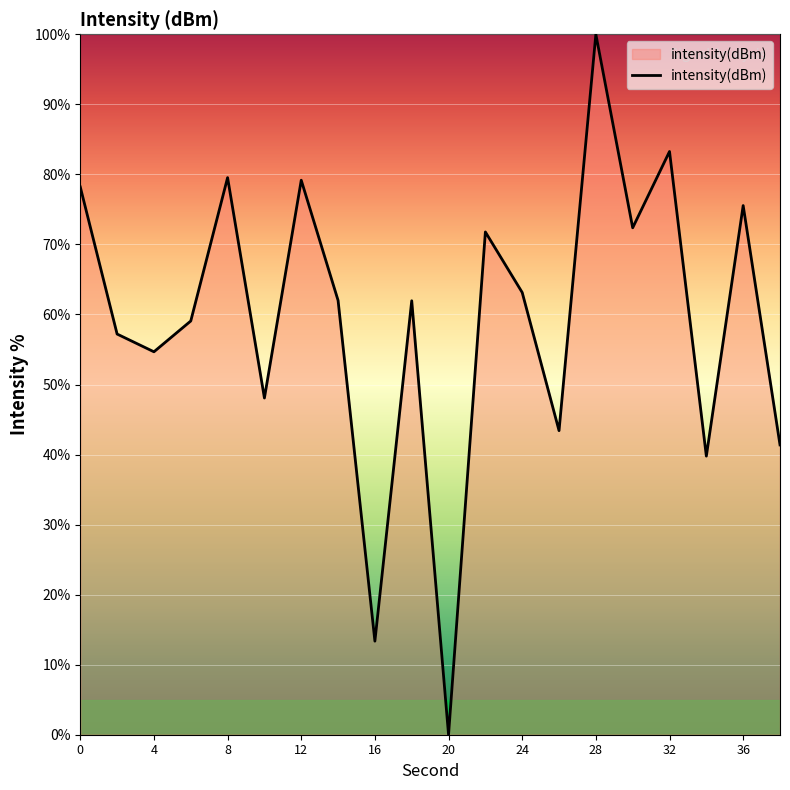

What is the greatest value displayed?

100.0